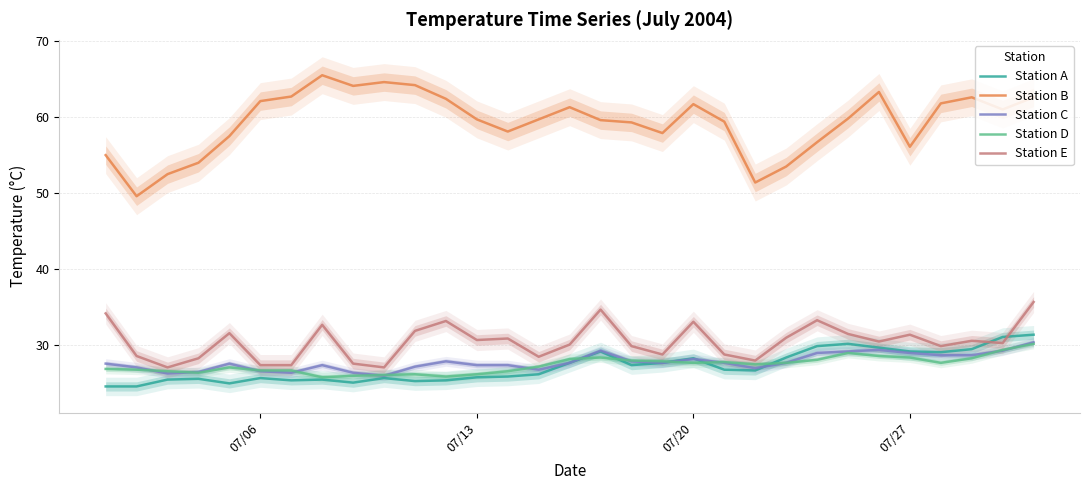

What are all the series names shown in the legend?

Station A, Station B, Station C, Station D, Station E